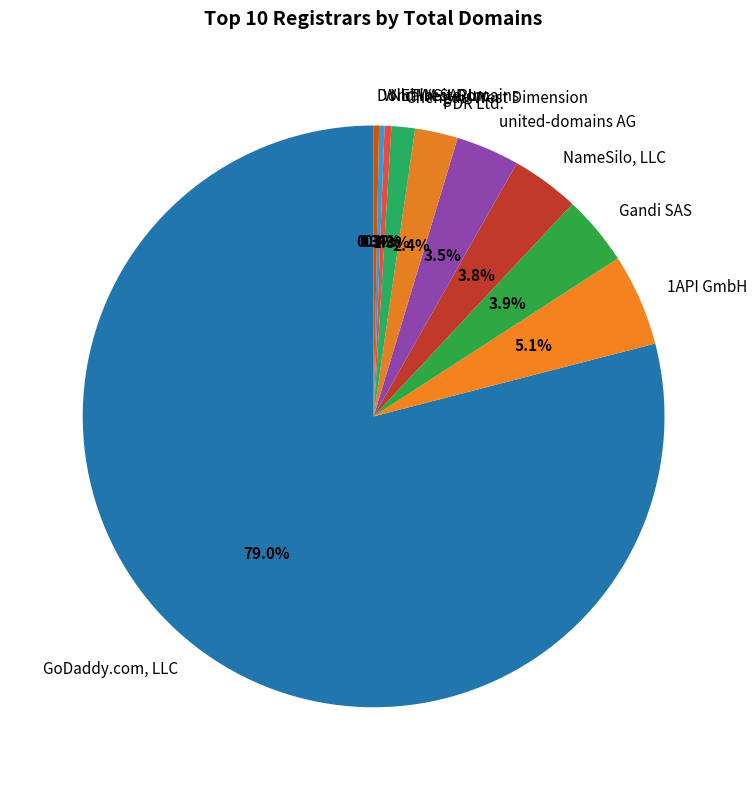

To the nearest percent, what is the average slice percentage?

10%